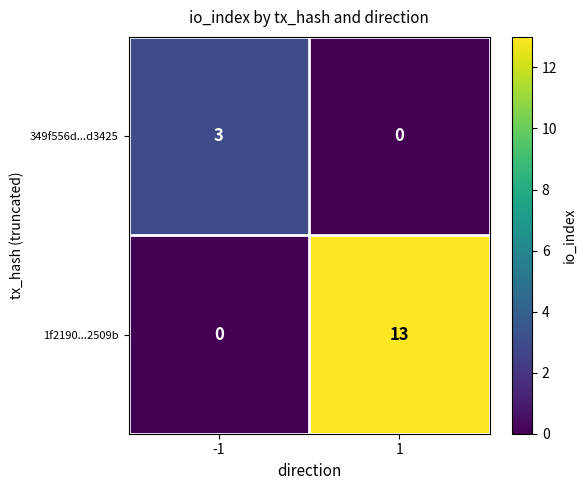

What is the approximate value of 1f2190...2509b at 1?

13